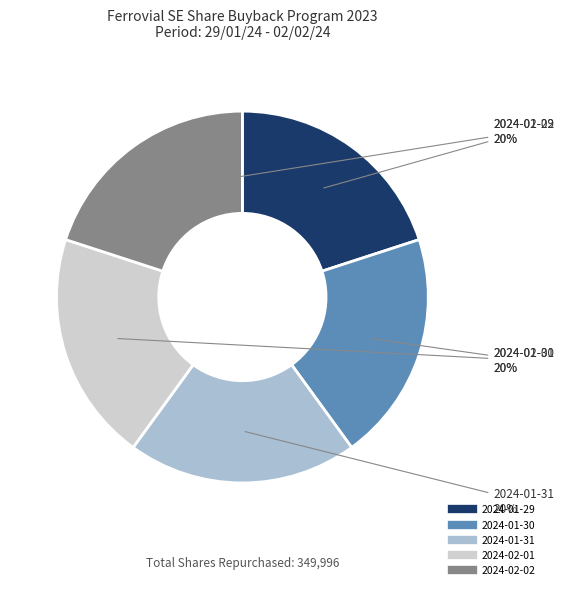

The 2024-01-30 slice represents 32% of the pie. True or false?

False